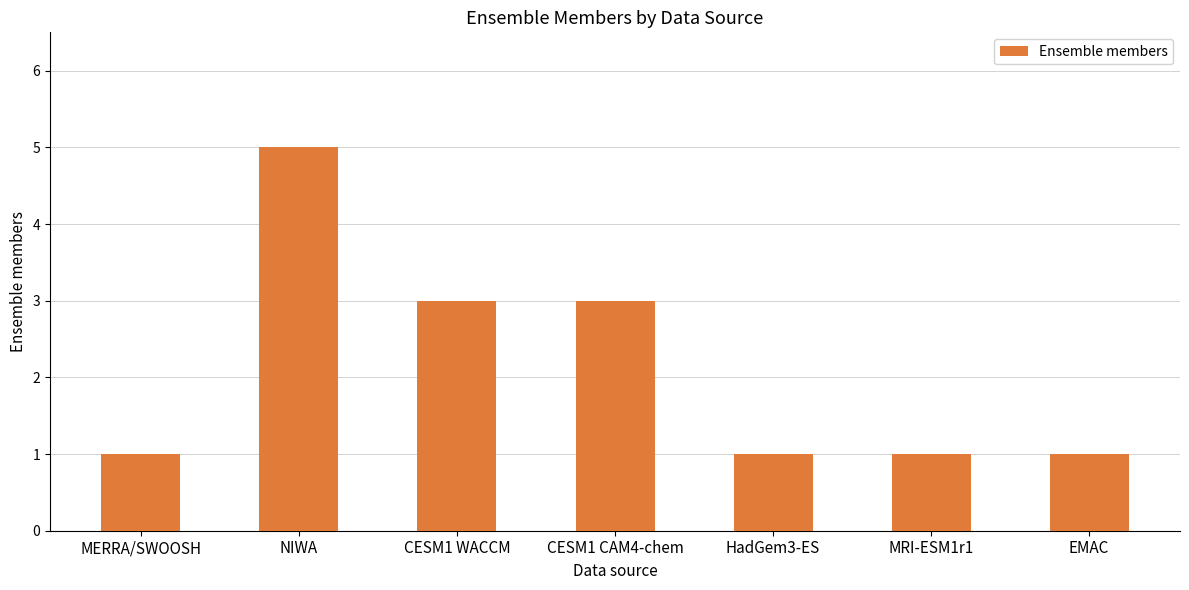

Reading right to left, extract all data points from this chart.

1	1	1	3	3	5	1